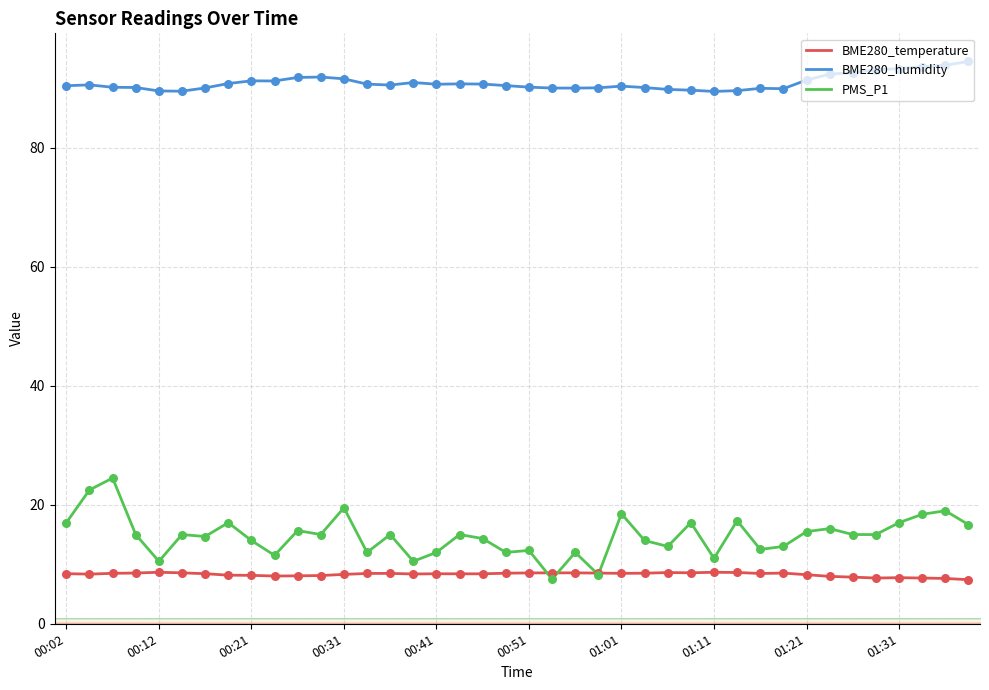

At how many categories does at least one series exceed 82?

40